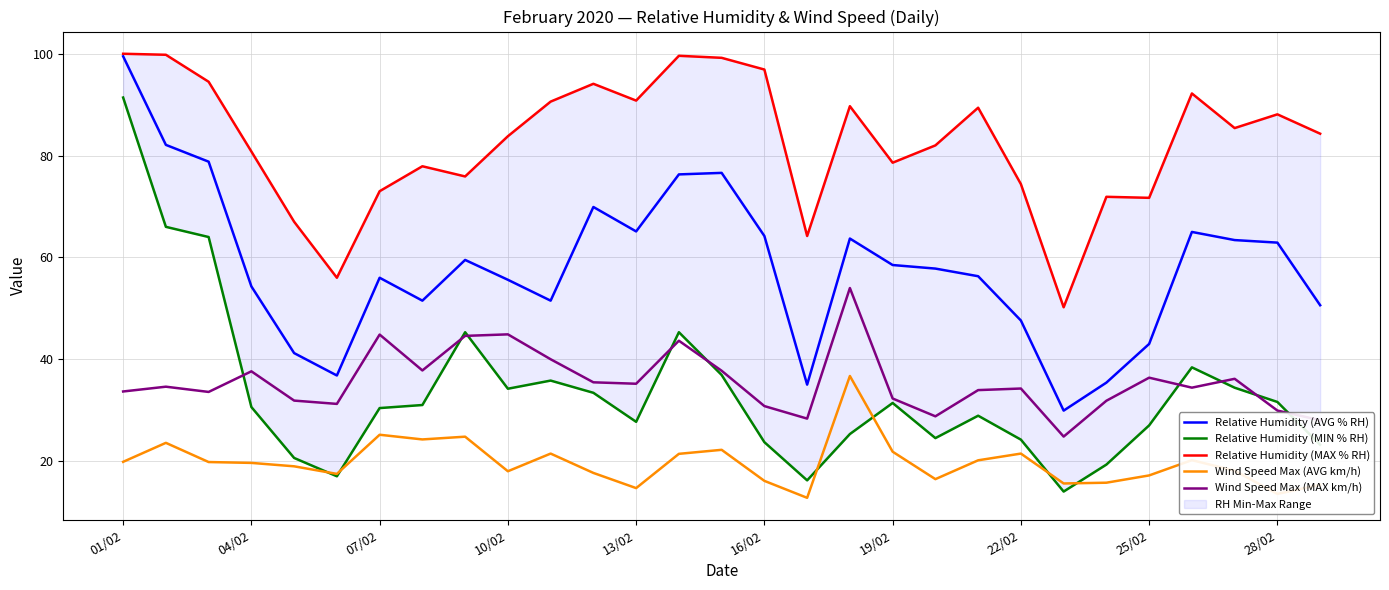

Where is the first local maximum for Relative Humidity (AVG % RH)?

07/02